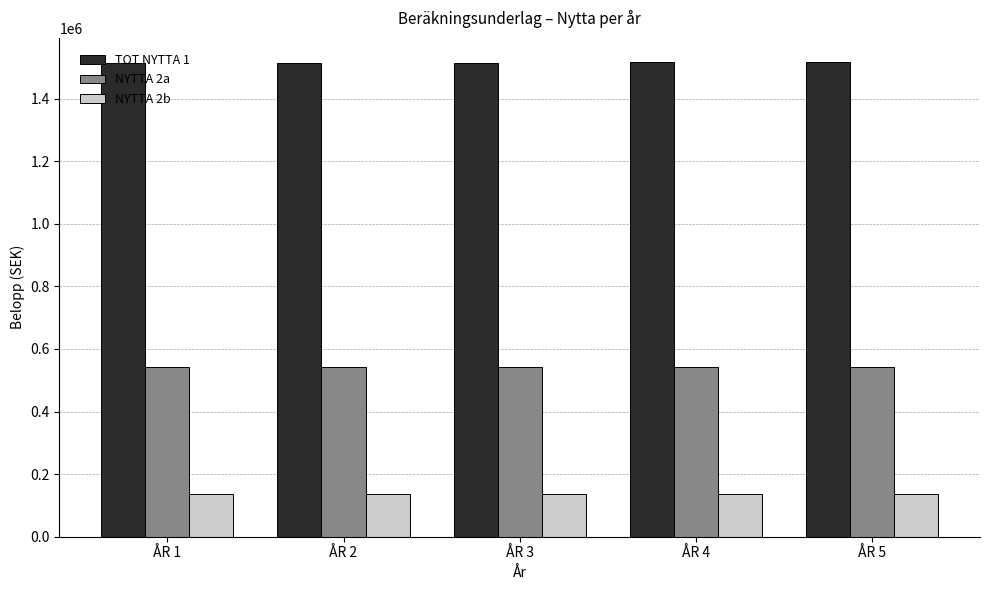

Which series has the largest total across all categories?

TOT NYTTA 1